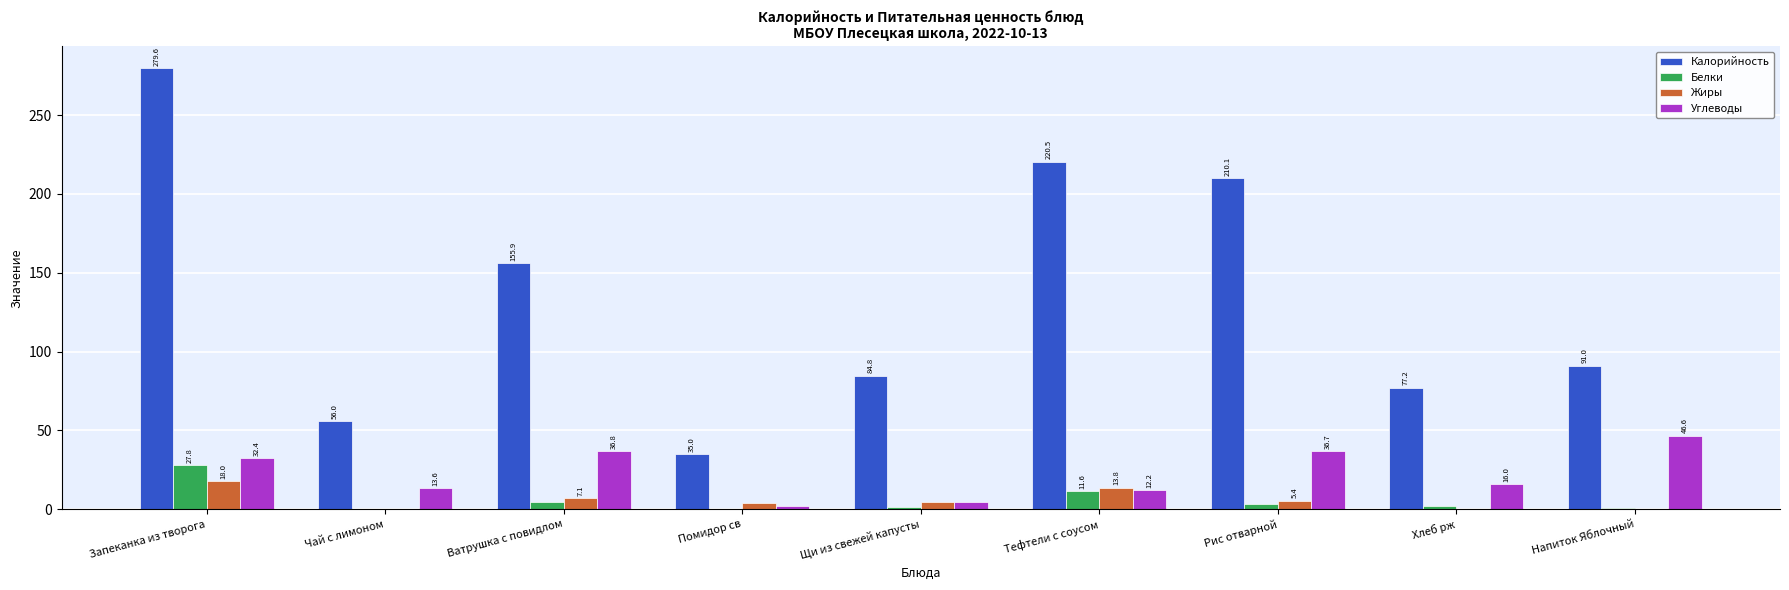

Count the number of categories in the chart.

9